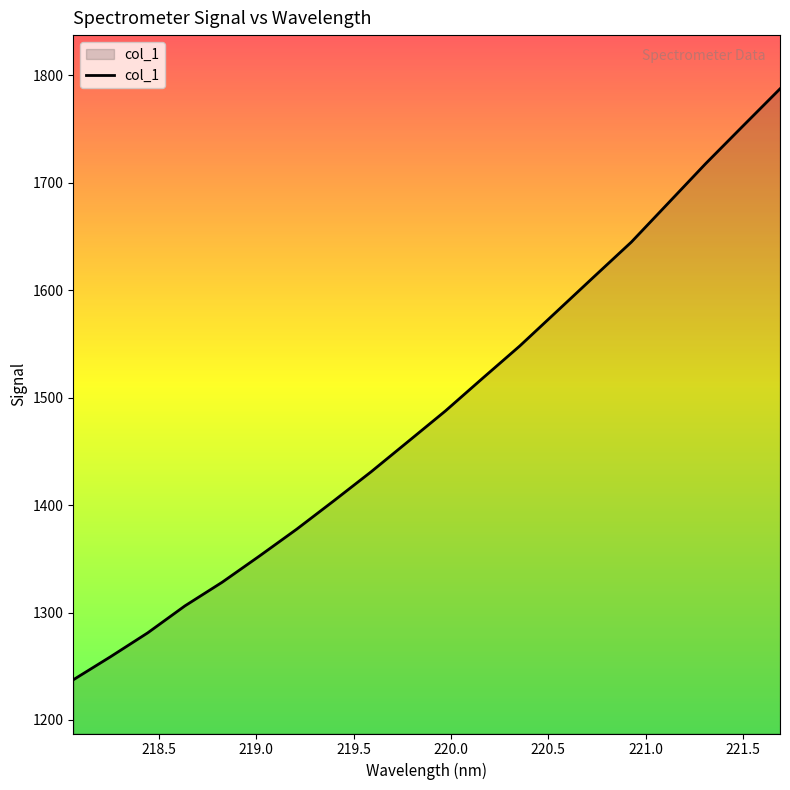

What is the greatest value displayed?

1787.4